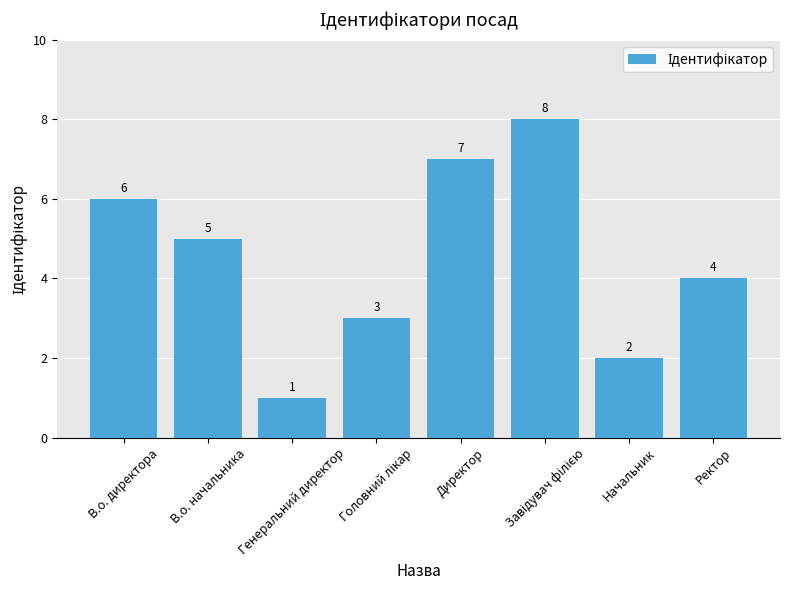

Does the chart contain any negative values?

No